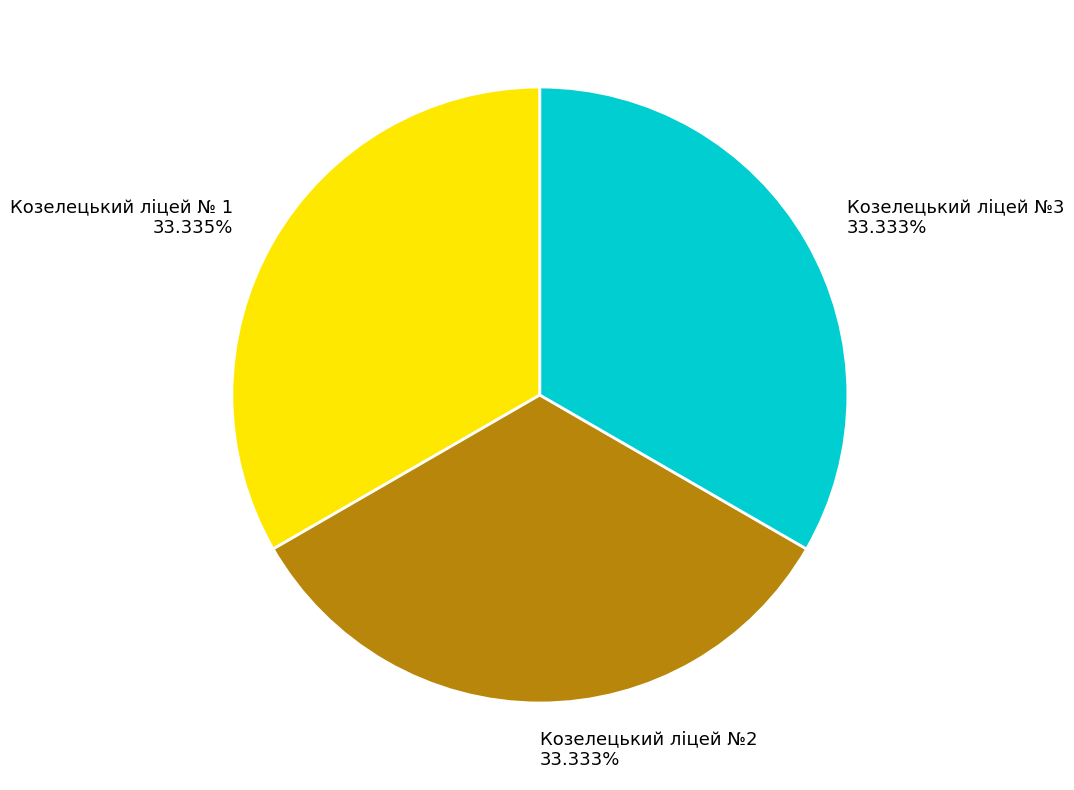

To the nearest percent, what portion does Козелецький ліцей №3 represent?

33%